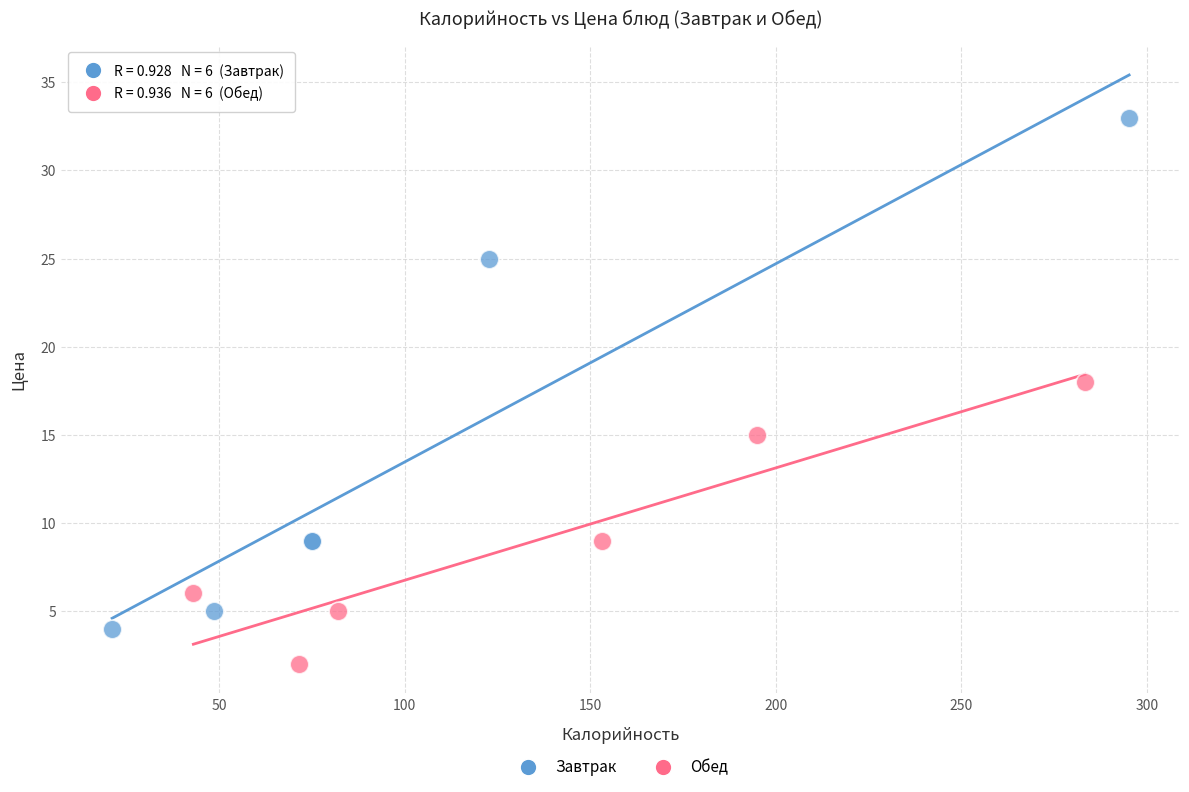

Which series contains the lowest Y value?

Обед